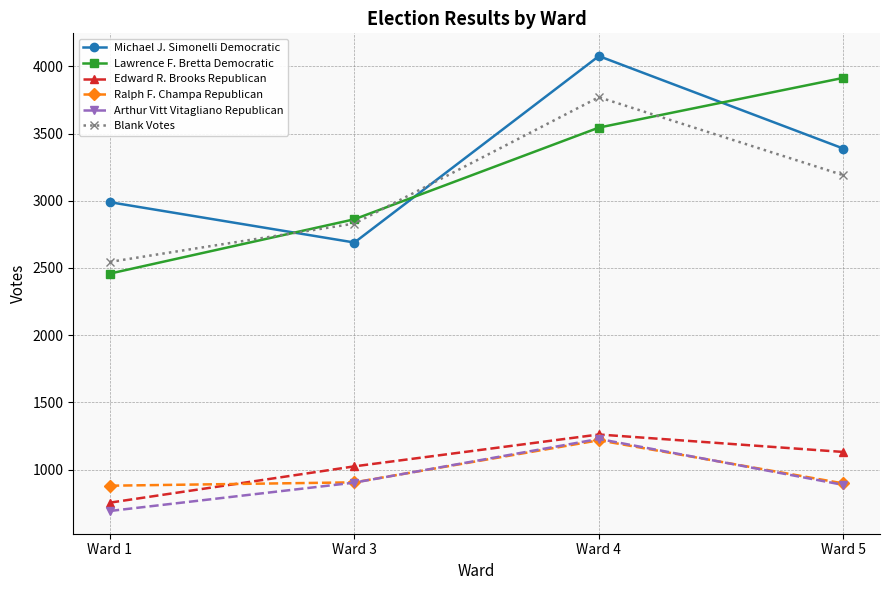

True or false: Edward R. Brooks Republican has more than 0 interior local peaks.

True